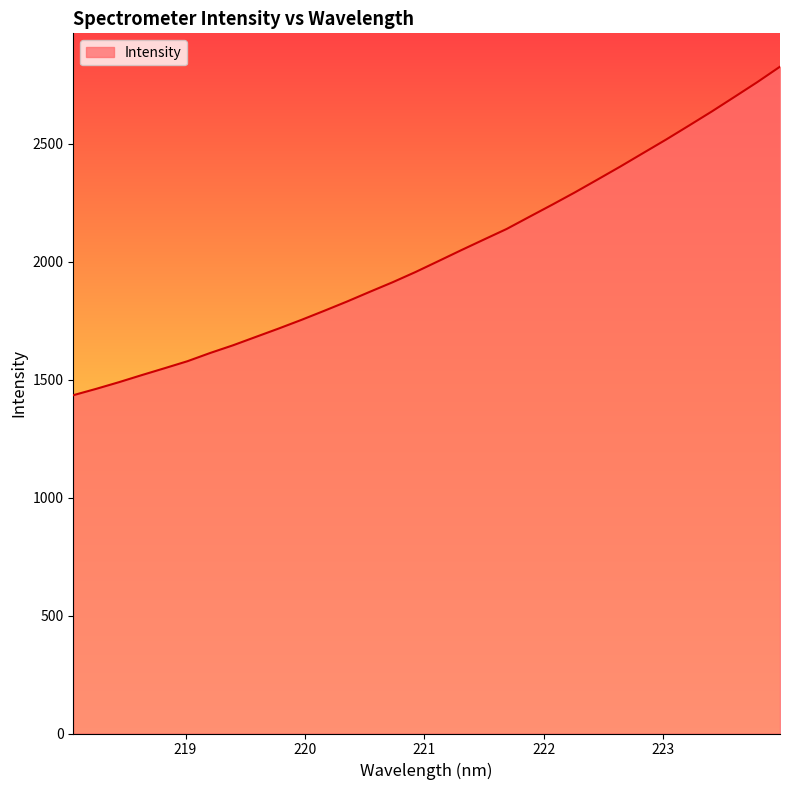

What is the difference between the maximum and minimum values?

1393.2